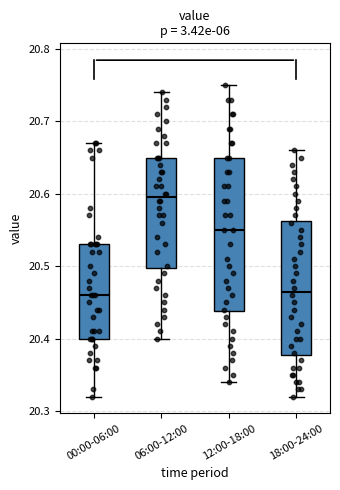

Reading left to right, read every box against the y-axis: the position of its median line, the range the box covers, and the ends of its whiskers. The values are not printed on the chart, so give them approximately, as read against the axis.

00:00-06:00: median 20.46, box 20.40 to 20.53, whiskers 20.32 to 20.67
06:00-12:00: median 20.60, box 20.50 to 20.65, whiskers 20.40 to 20.74
12:00-18:00: median 20.55, box 20.44 to 20.65, whiskers 20.34 to 20.75
18:00-24:00: median 20.47, box 20.38 to 20.56, whiskers 20.32 to 20.66